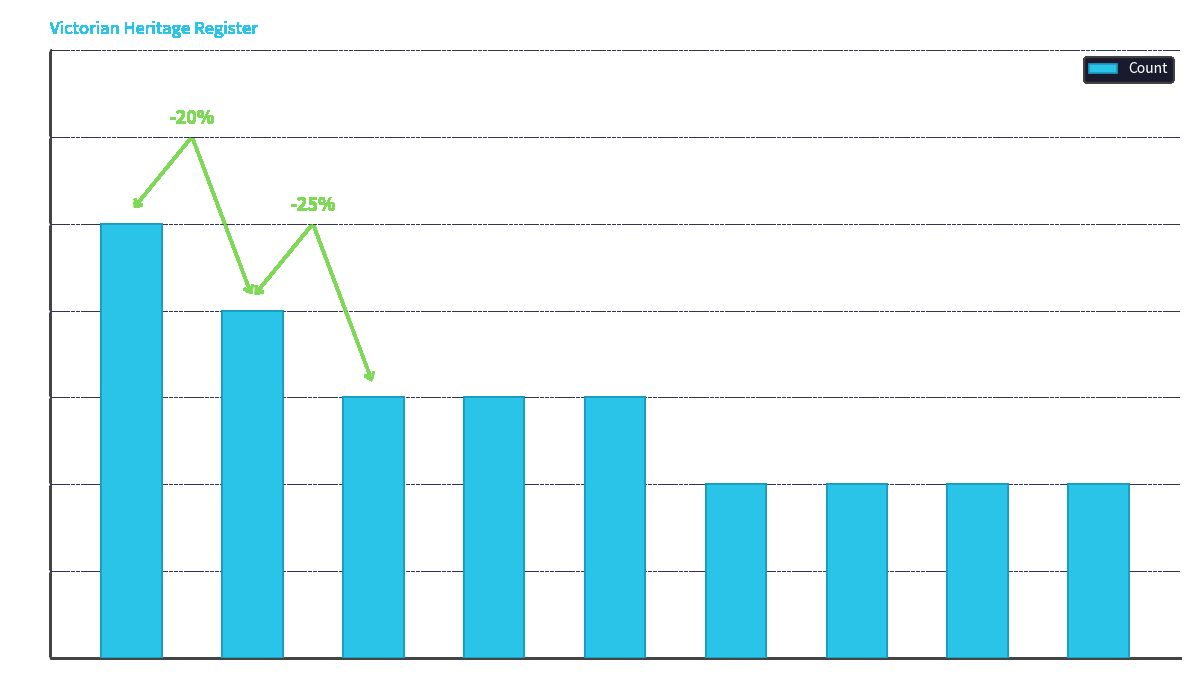

The chart shows a value of 4 at East Coast. True or false?

True